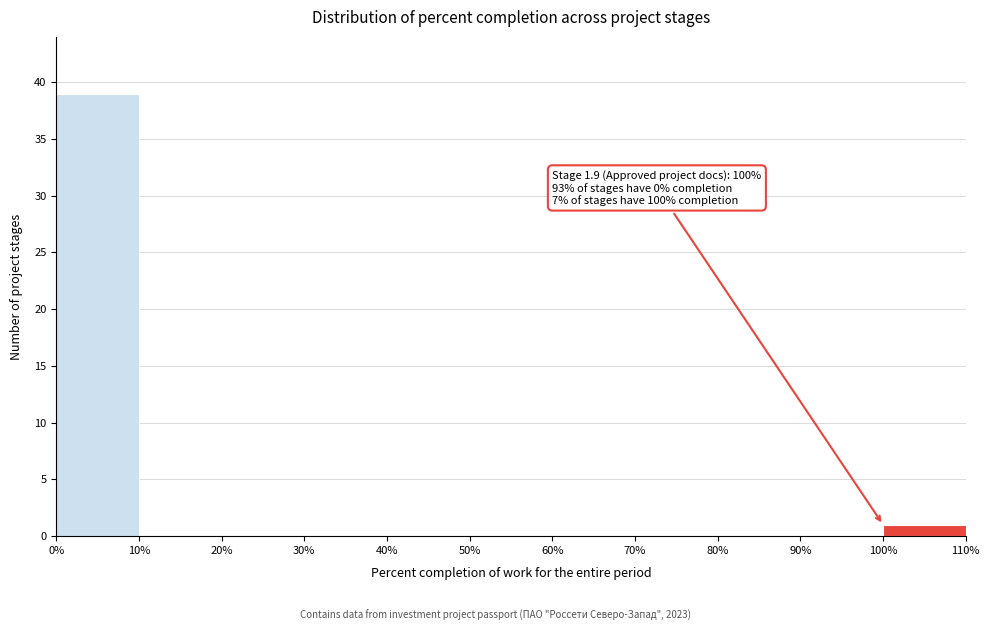

Over which range of the x-axis is the bar tallest?

0% to 10%